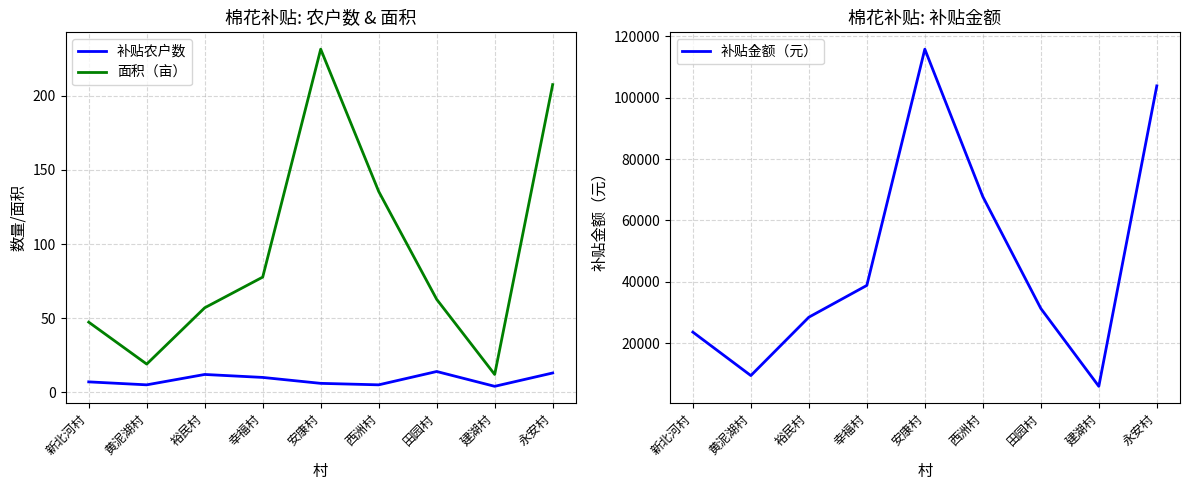

True or false: 补贴金额（元） and 补贴农户数 intersect in this chart.

False